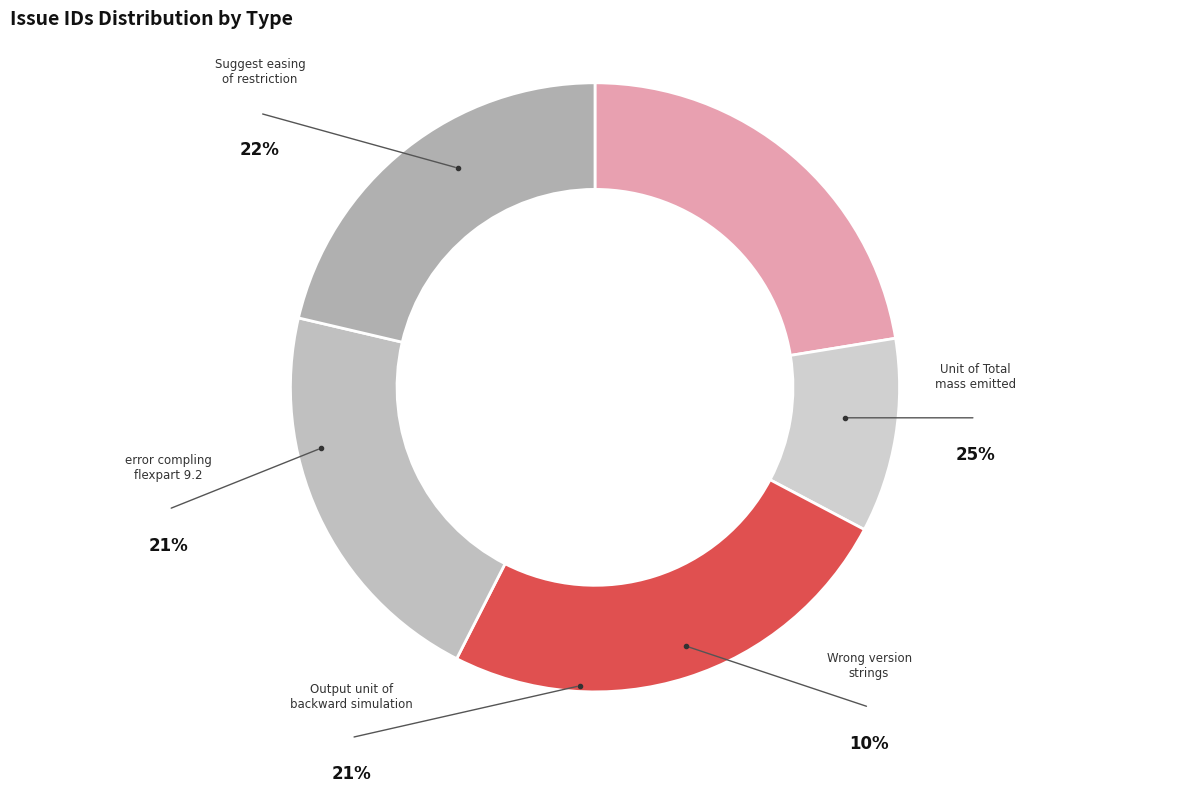

What is the largest slice in the pie chart?

Unit of Total mass emitted